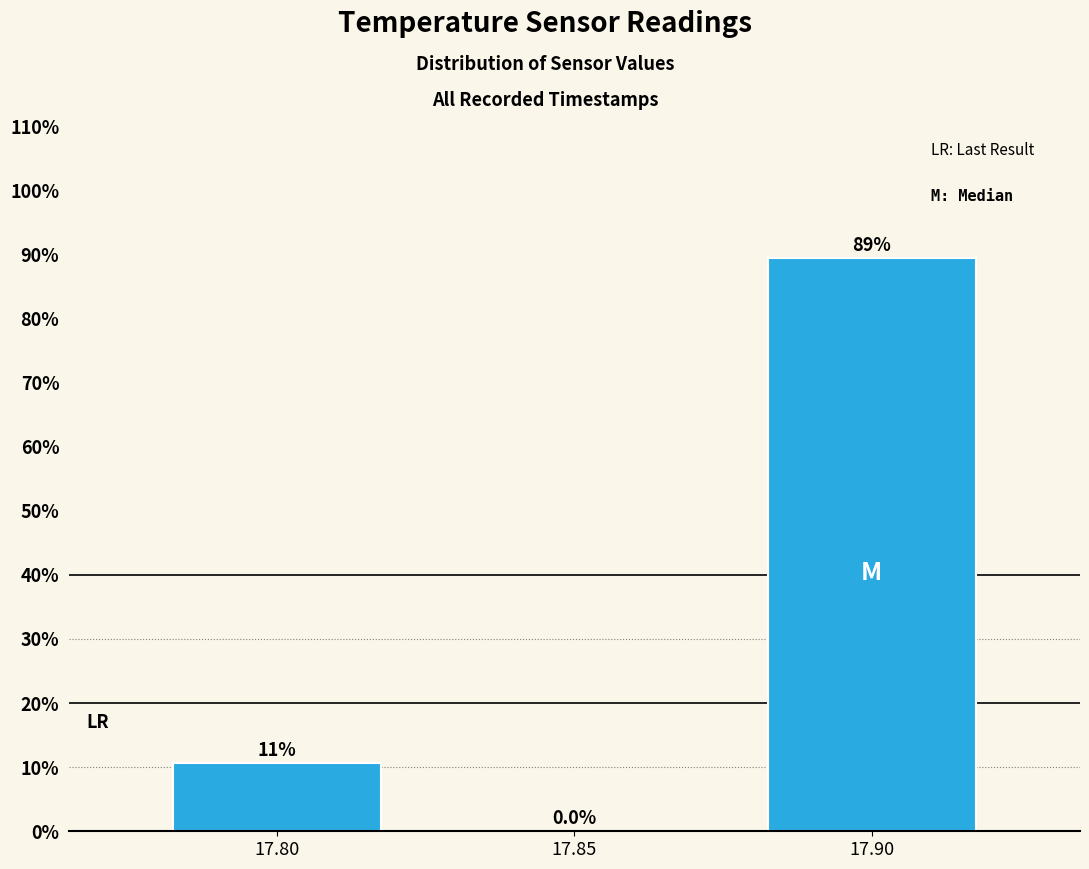

Over which range of the x-axis is the bar tallest?

17.875 to 17.925